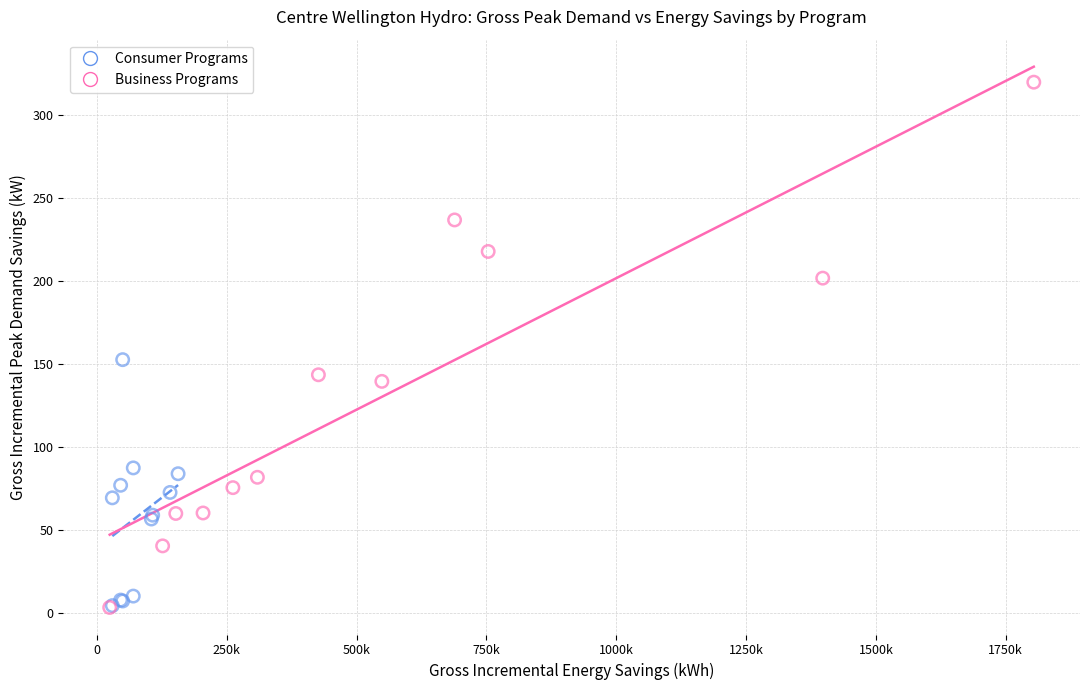

What are all the series names shown in the legend?

Consumer Programs, Business Programs